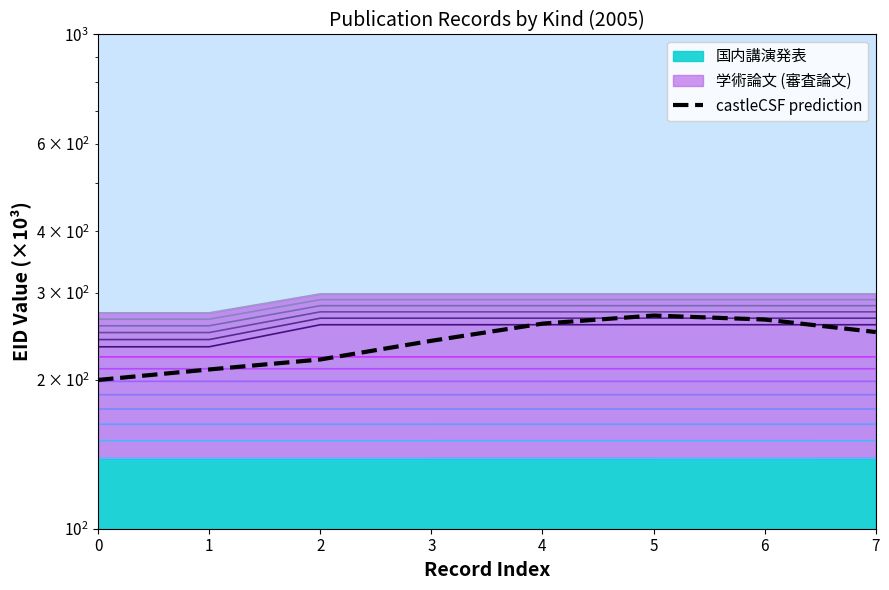

How many lines are shown in the chart?

1